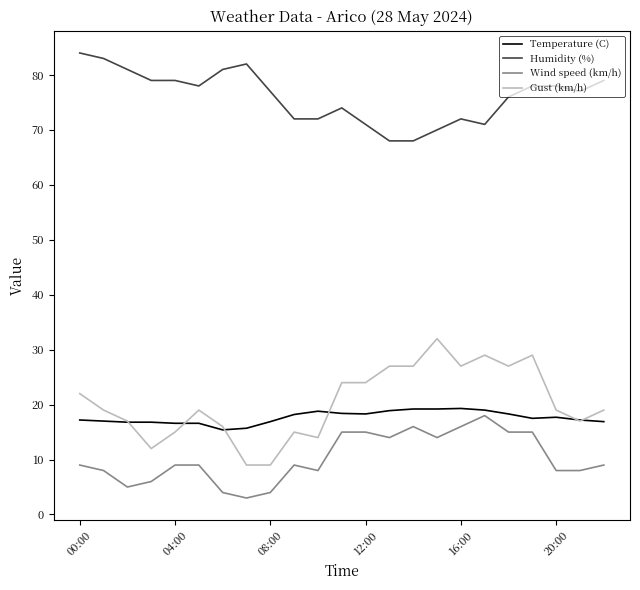

True or false: Wind speed (km/h) and Temperature (C) intersect in this chart.

False